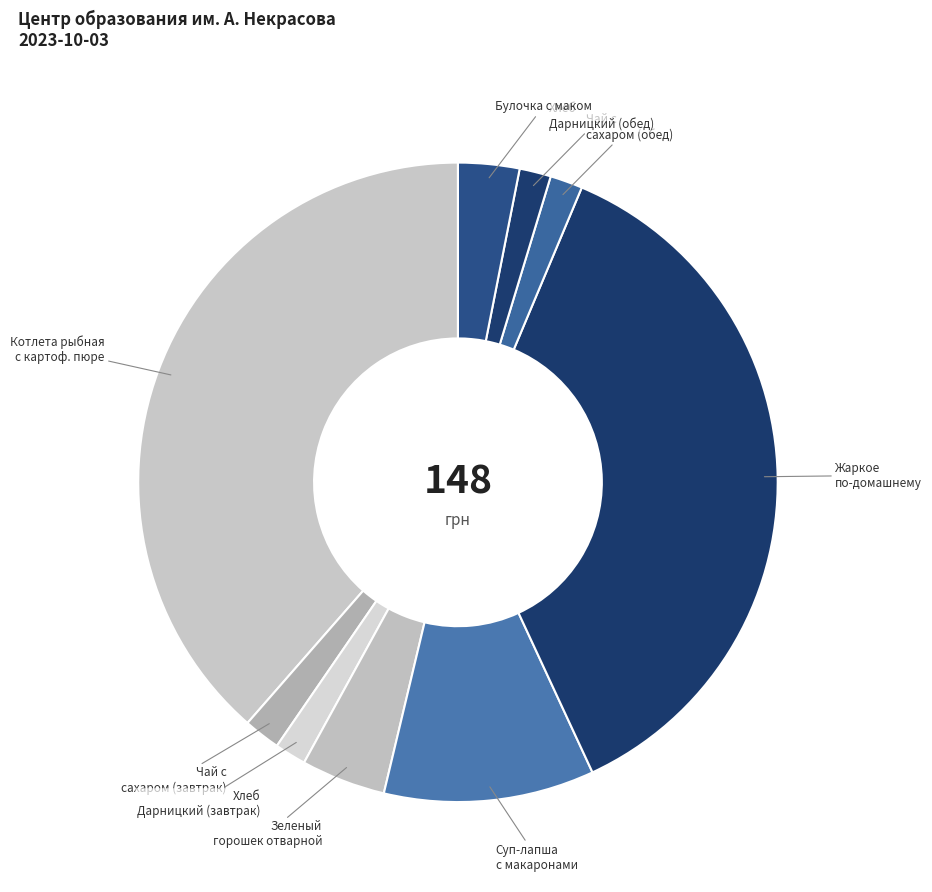

How many slices are in this pie chart?

9